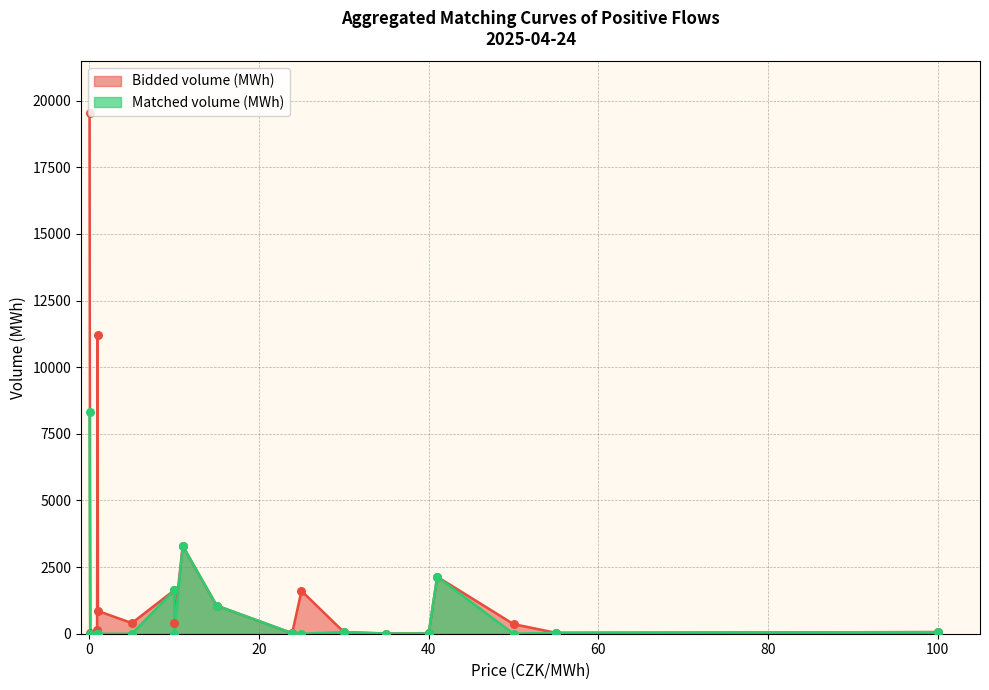

Which series contains the lowest Y value?

Matched volume (MWh)